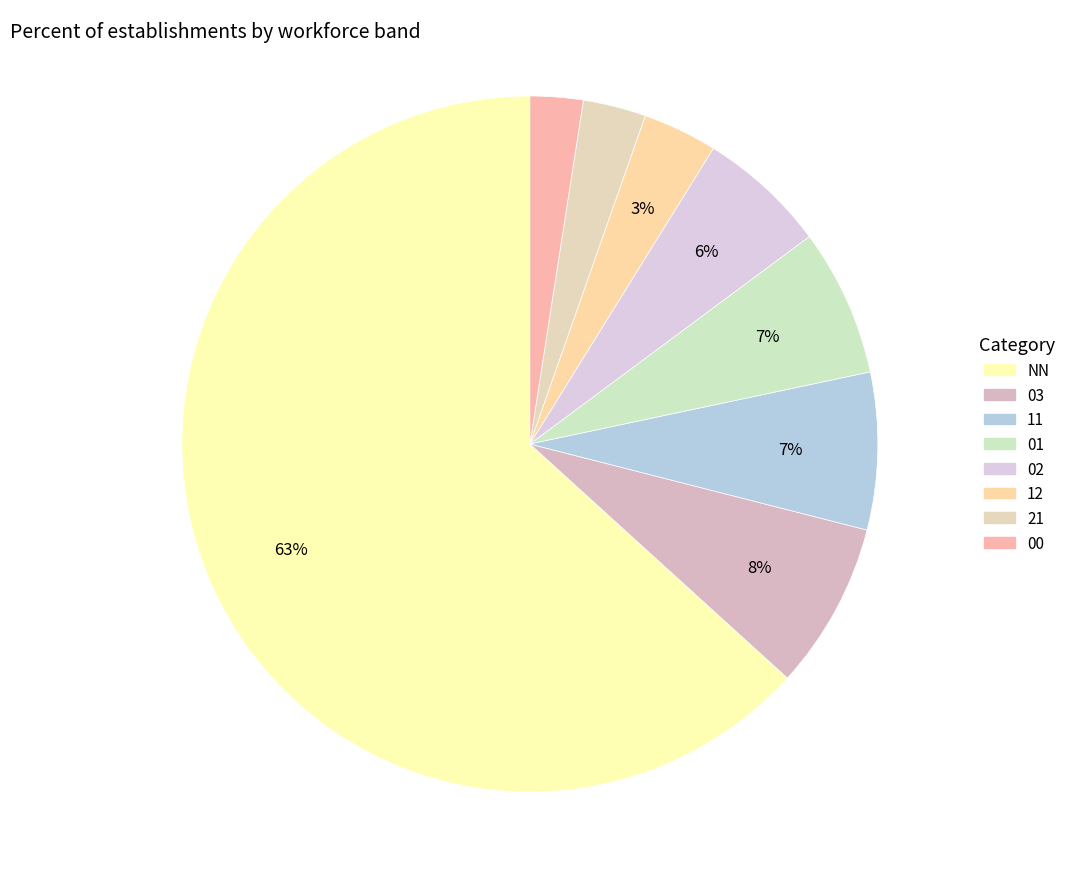

Which slice represents more than half of the pie?

NN